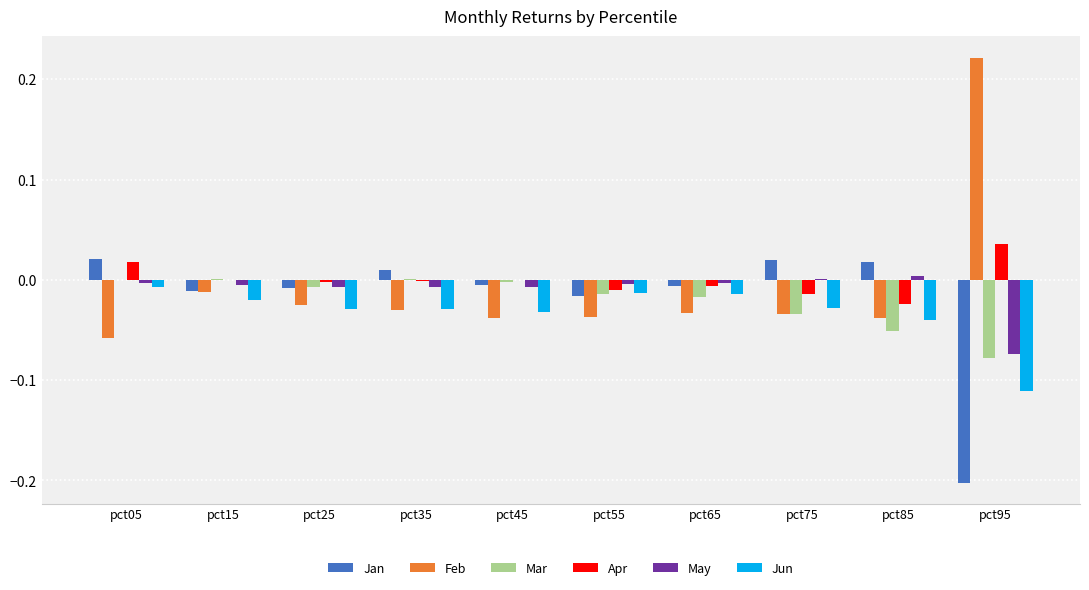

True or false: May has a value of -0.0 at pct65.

True